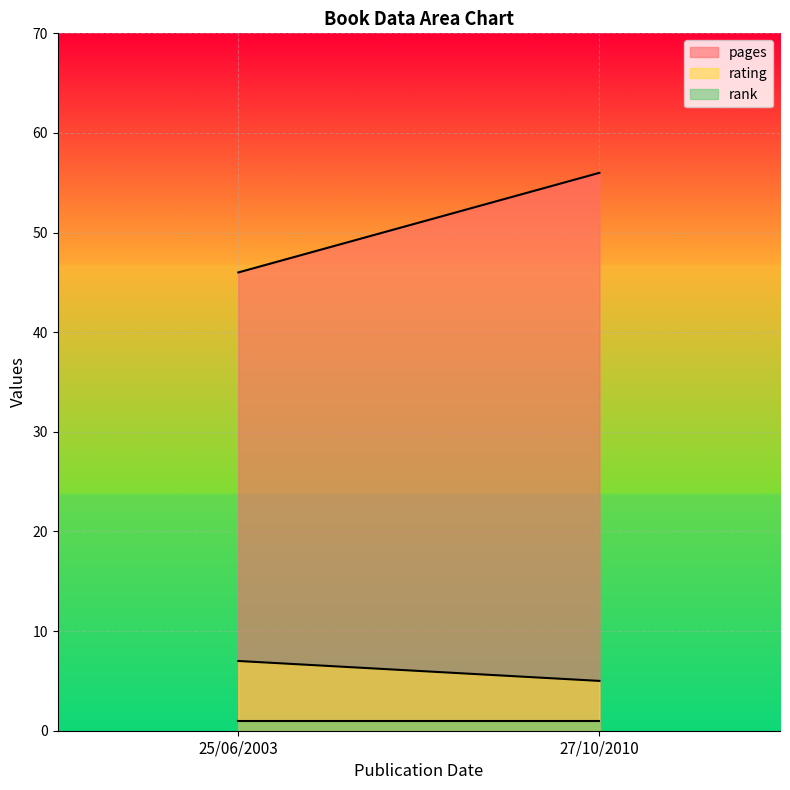

Which series changed the most between 25/06/2003 and 27/10/2010?

pages